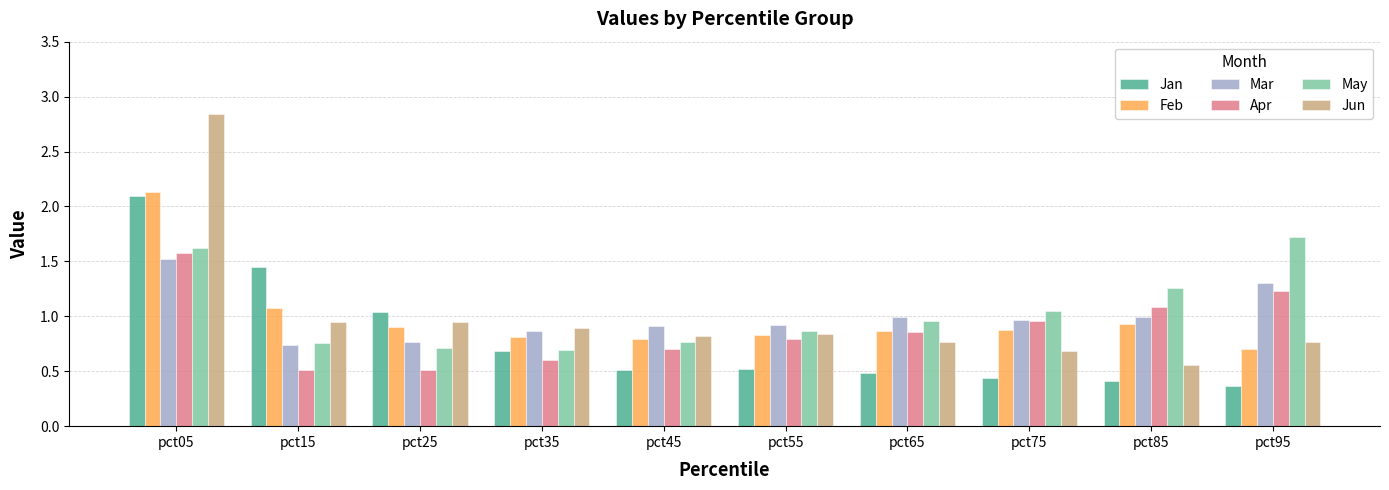

The Mar series shows 0.4 at pct05. True or false?

False